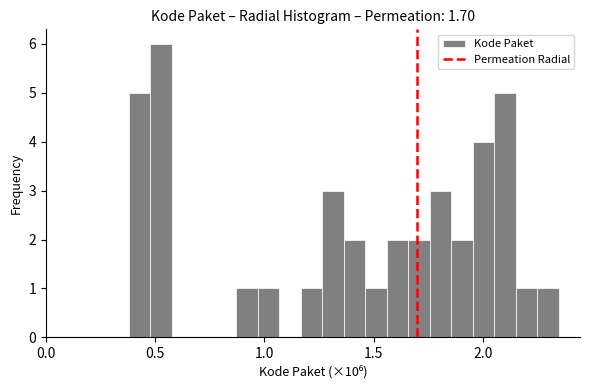

Around what value on the x-axis is the tallest bar? Give the approximate position of its centre, as read against the axis.

0.55